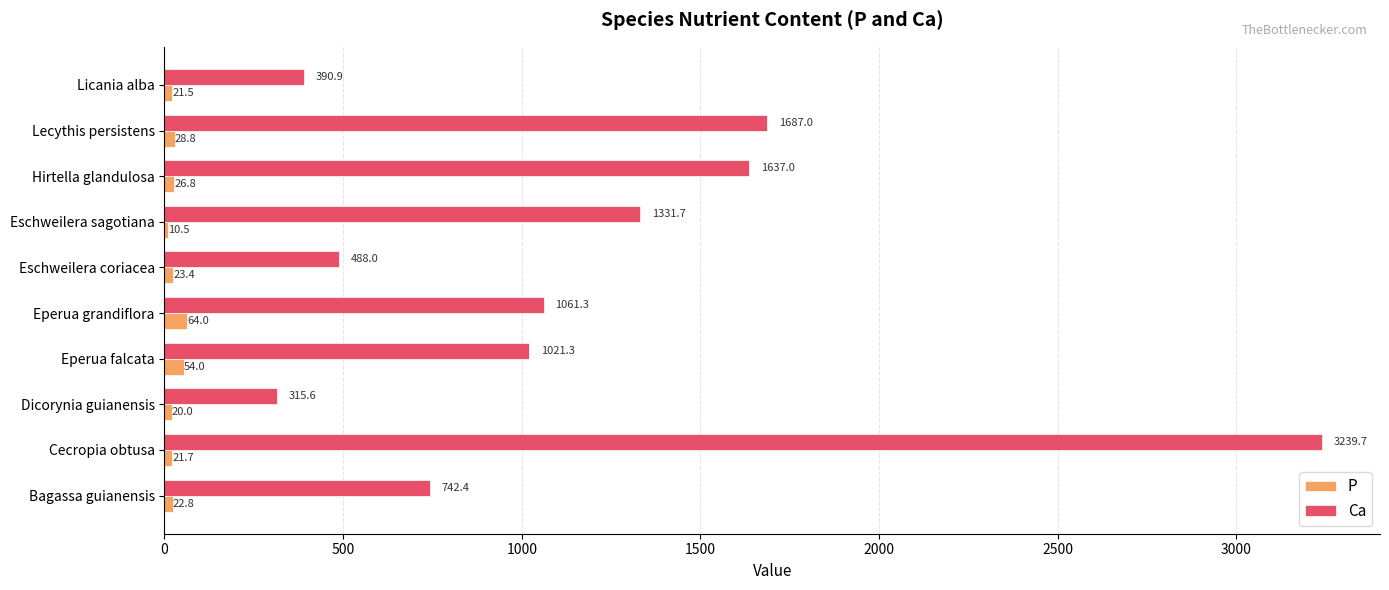

Which series has the widest spread of values?

Ca